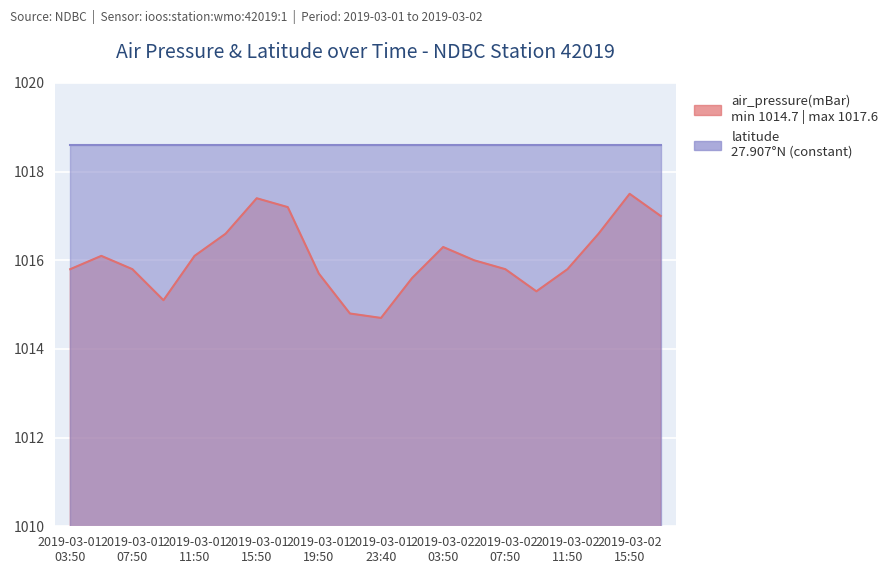

What is the smallest value displayed?

1014.7